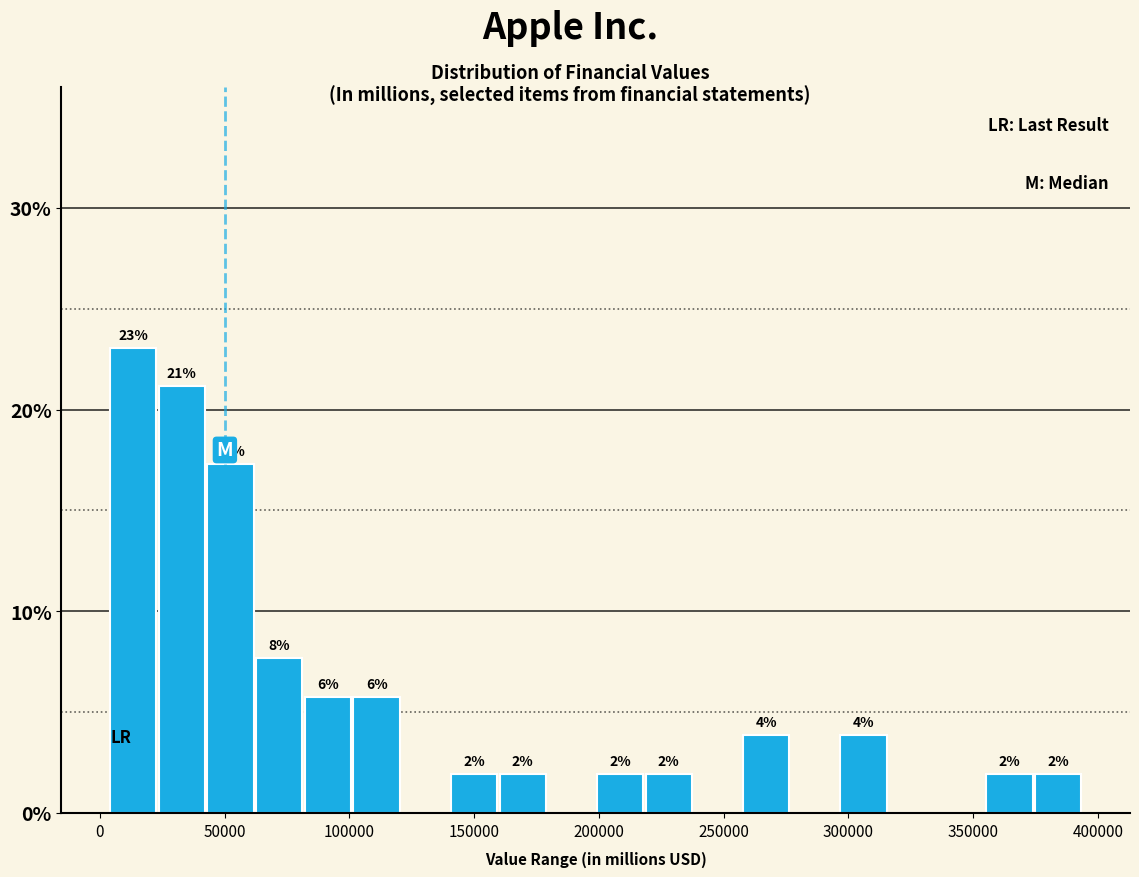

Read against the x-axis, roughly where is the centre of the tallest bar?

15000